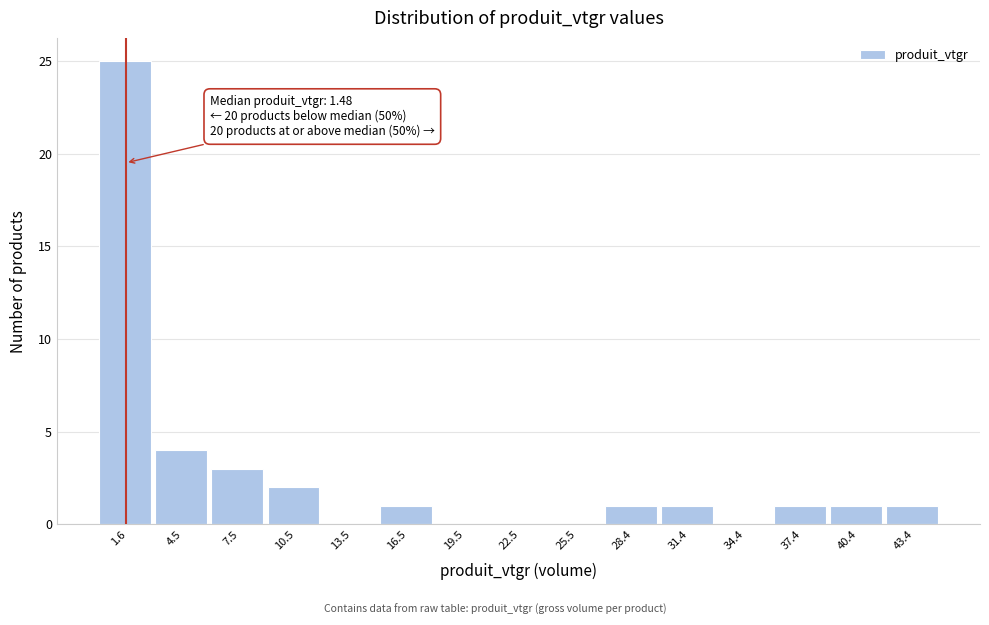

Which range on the x-axis has the tallest bar?

0 to 3